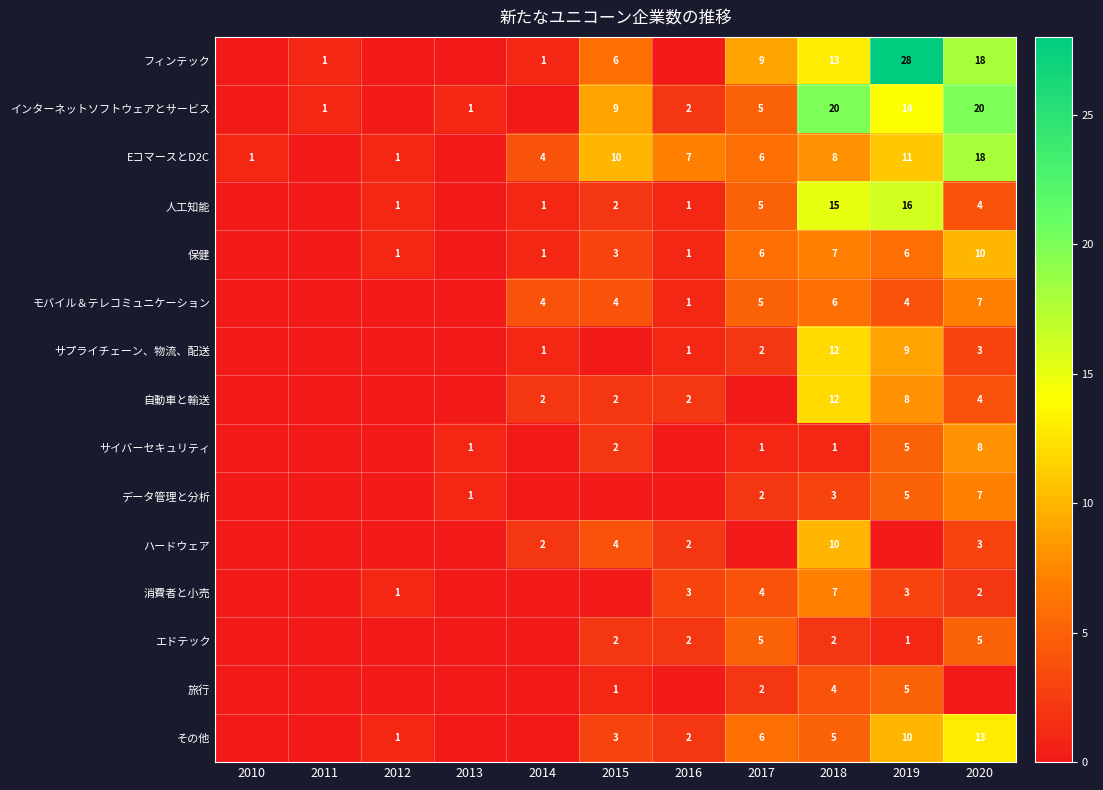

The その他 series shows 13 at 2020. True or false?

True